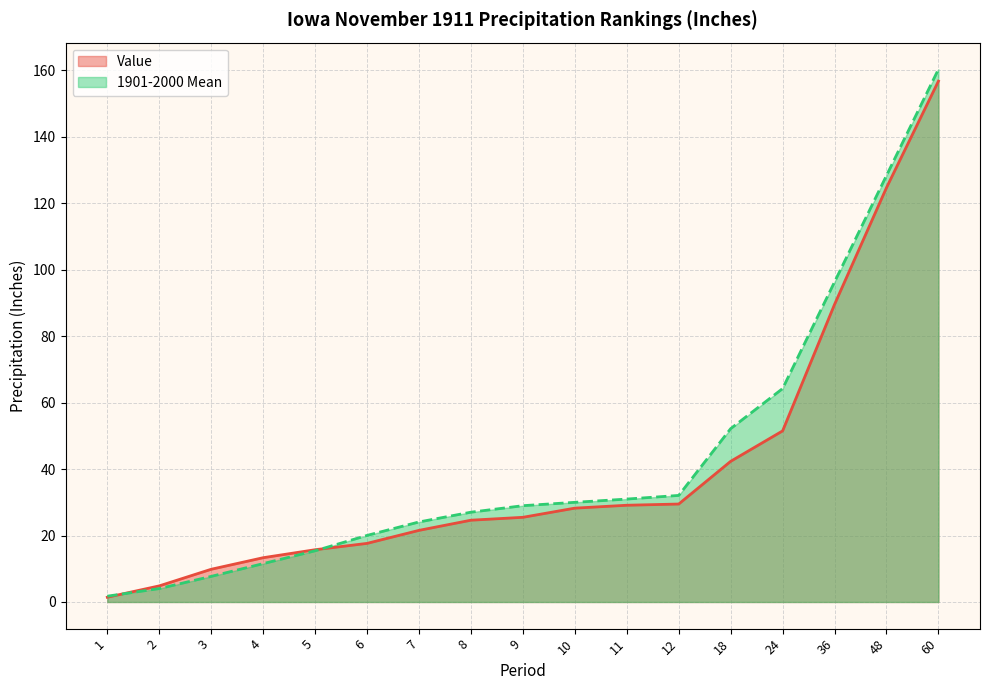

Which series has the largest total across all categories?

1901-2000 Mean